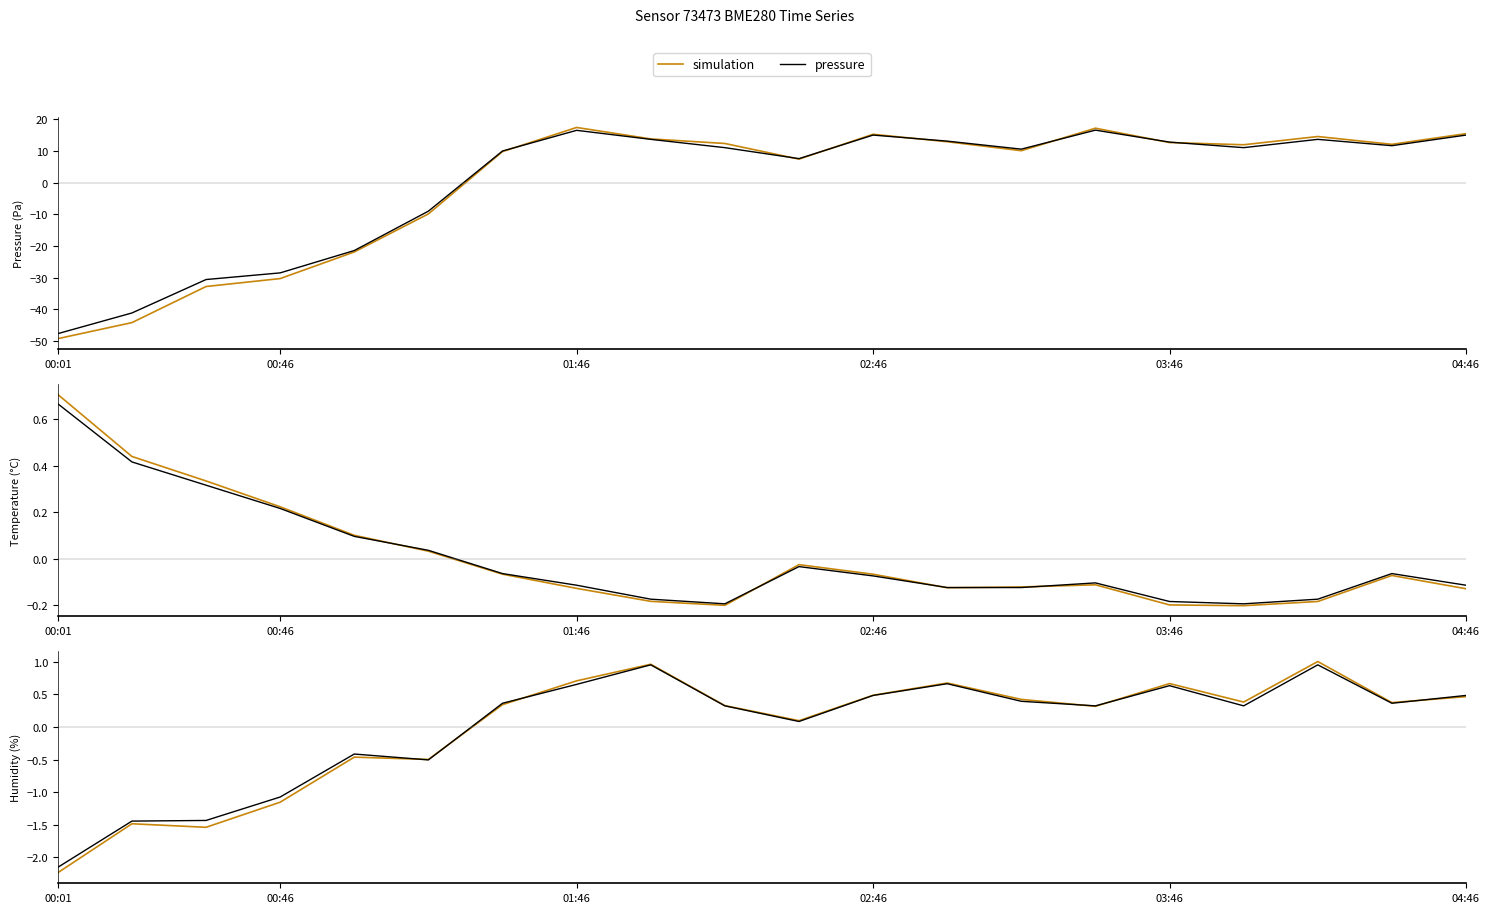

What position from the left is 01:46?

3